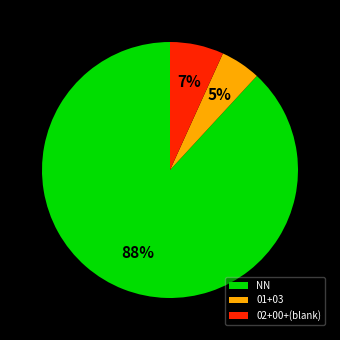

How many slices are in this pie chart?

3